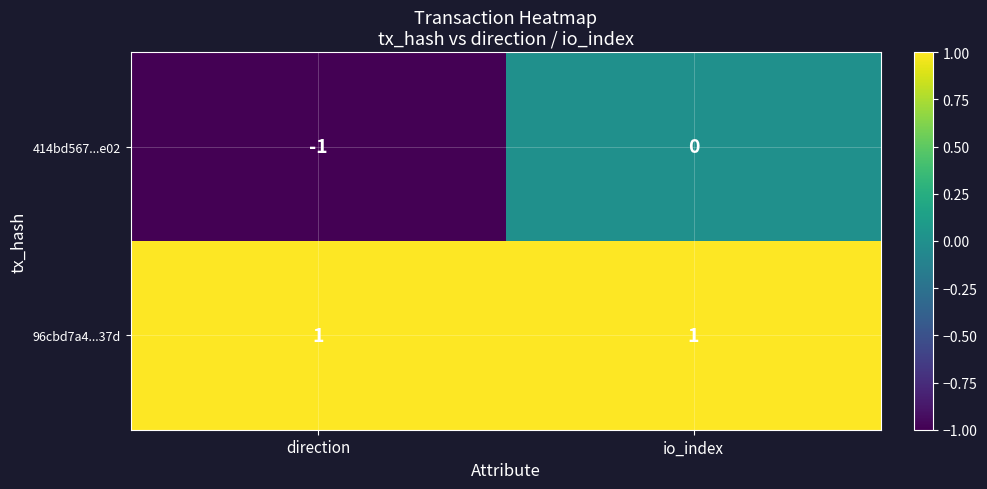

List the labels in order of 414bd567...e02 value, smallest first.

direction, io_index